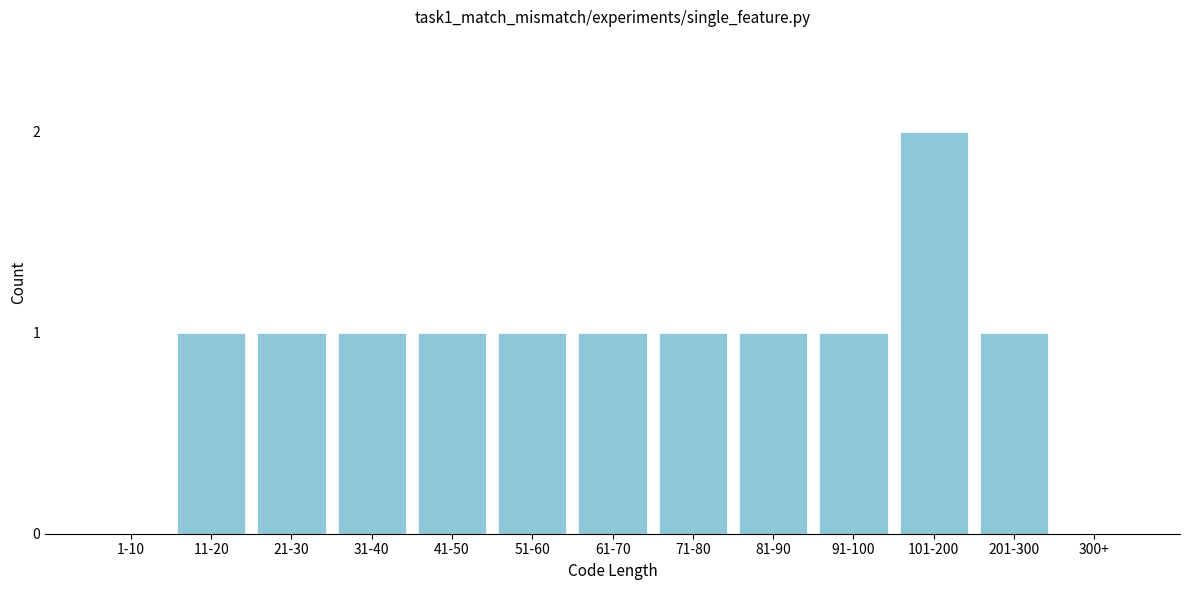

Reading right to left, transcribe all the data shown in this chart.

300+=0	201-300=1	101-200=2	91-100=1	81-90=1	71-80=1	61-70=1	51-60=1	41-50=1	31-40=1	21-30=1	11-20=1	1-10=0